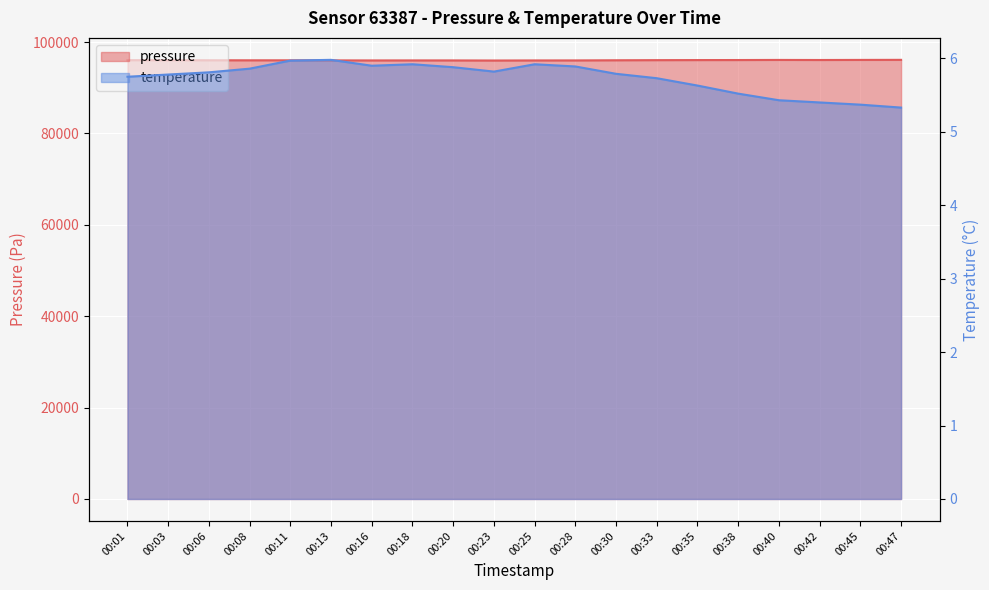

What is the sum of the temperature values at 00:13 and 00:08?

11.8